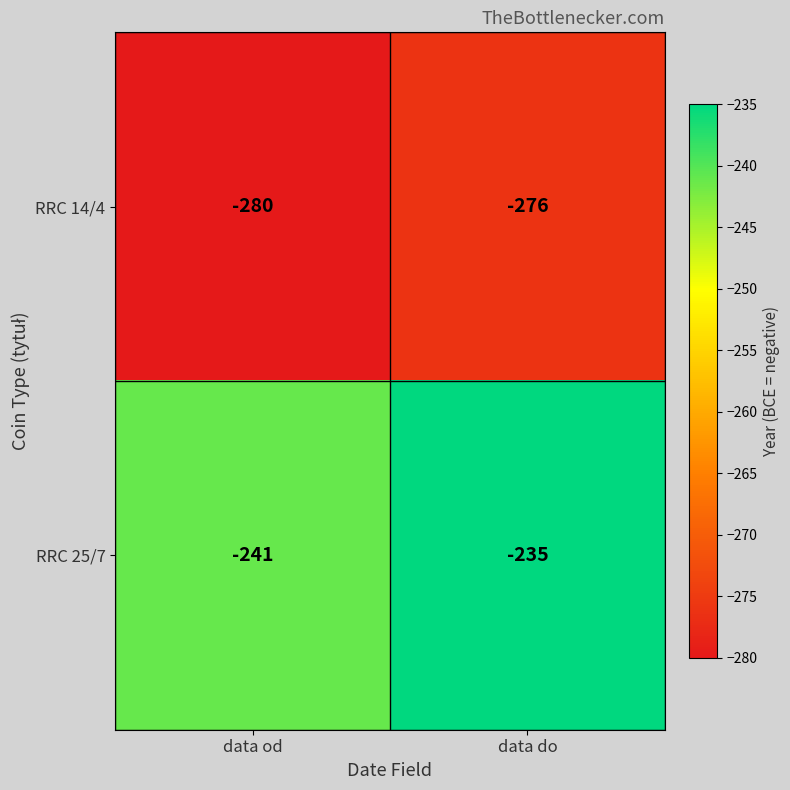

Is it true that RRC 14/4 equals -280 at data od?

True